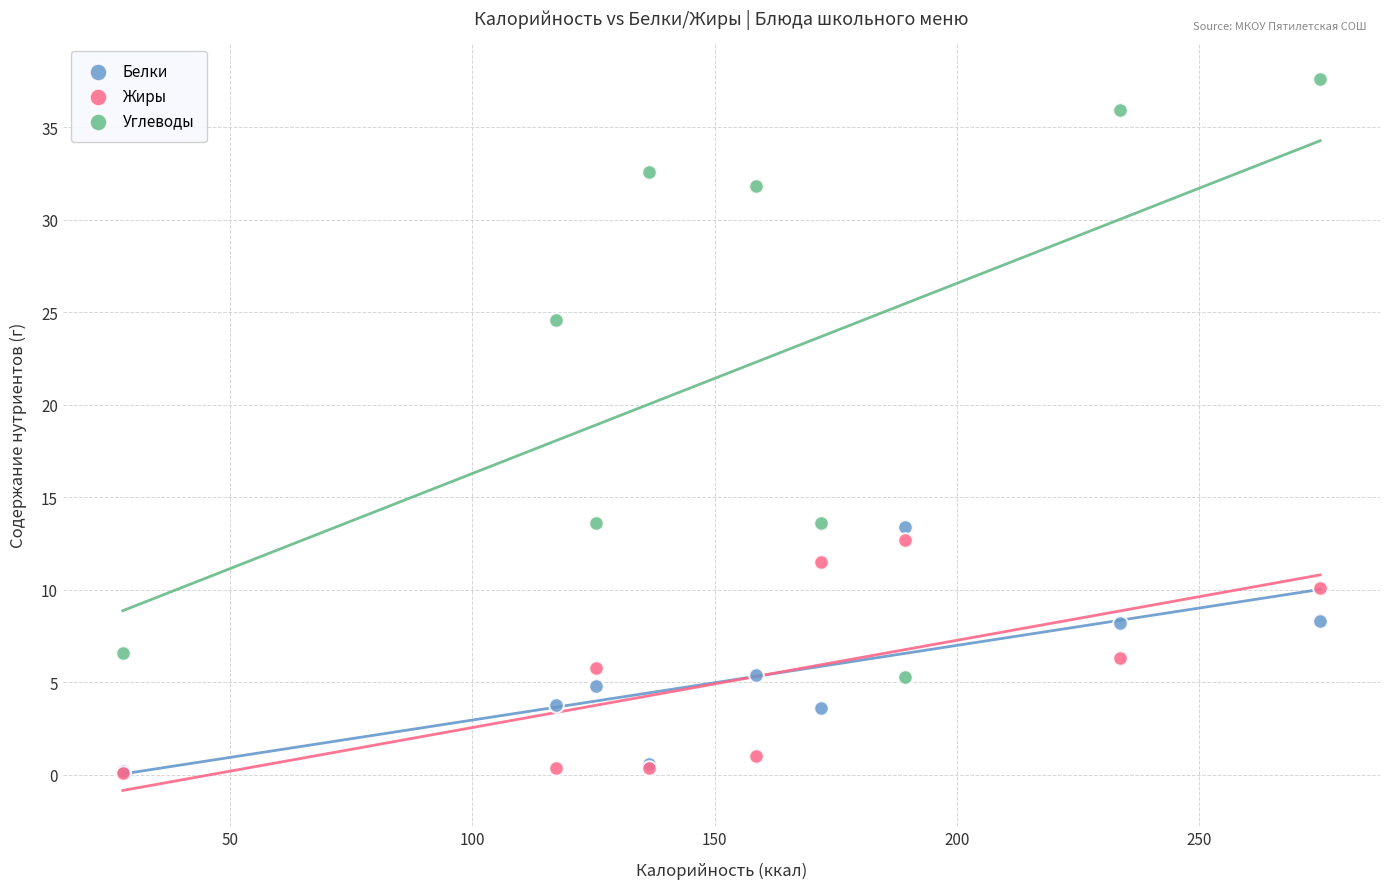

In the Углеводы series, what Y value is closest to 21?

24.6